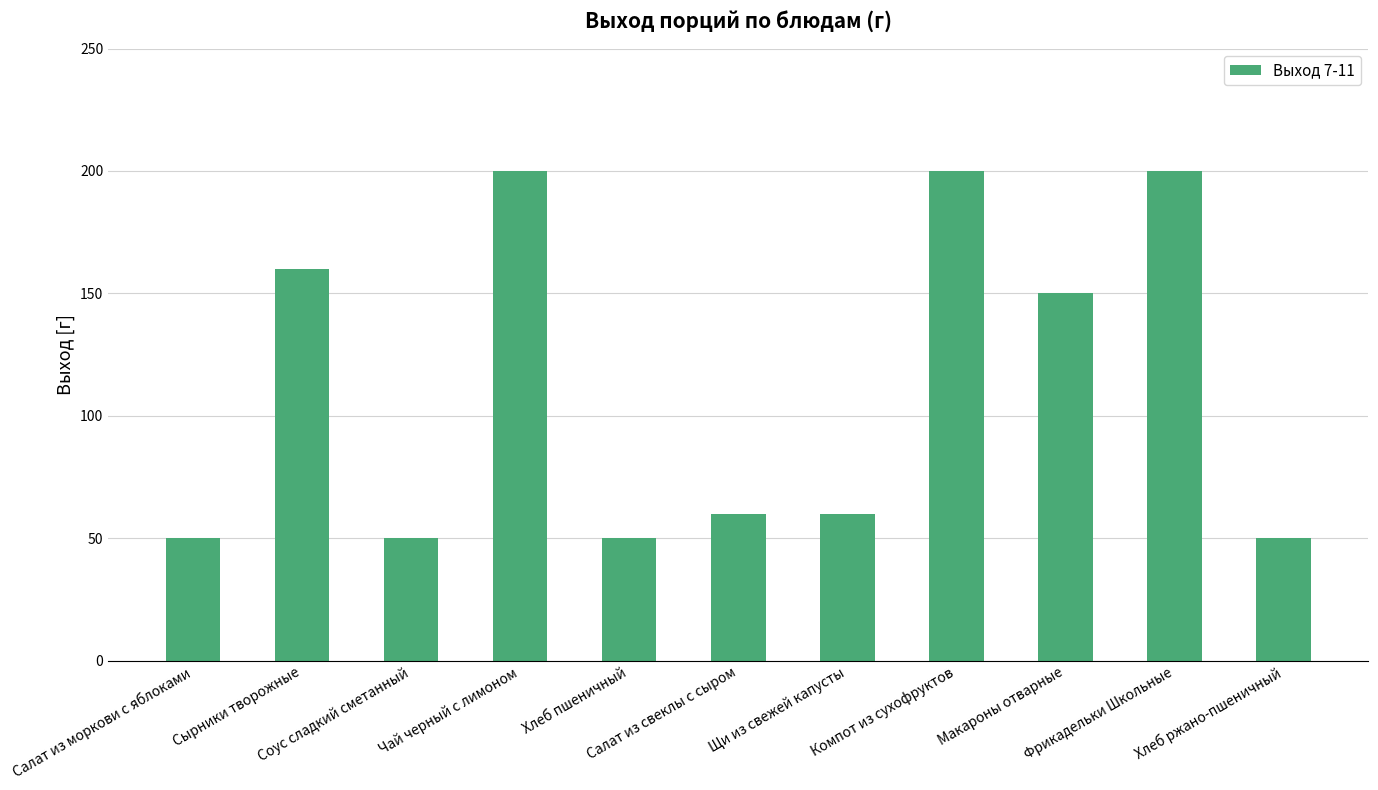

Are the bars horizontal?

No